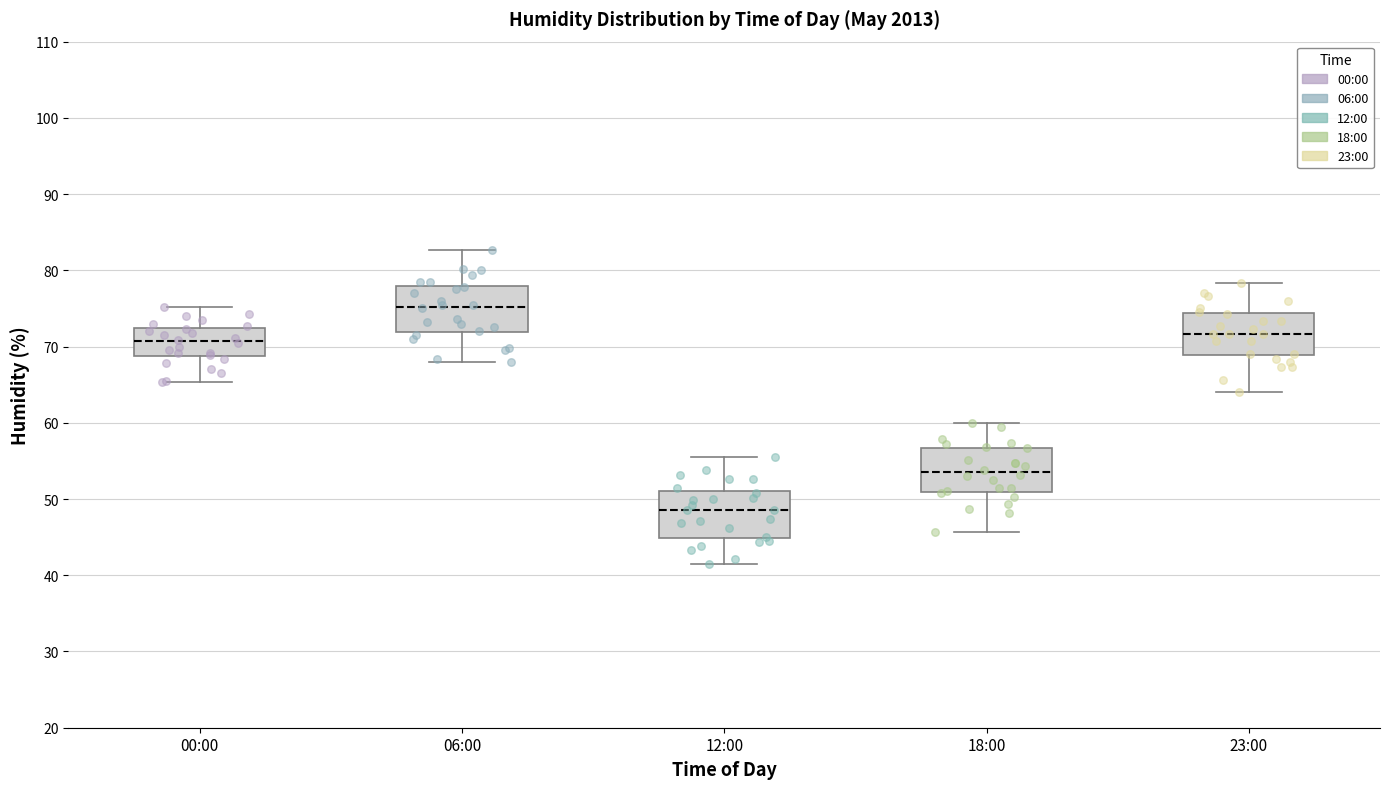

Which box's median line is the highest?

06:00